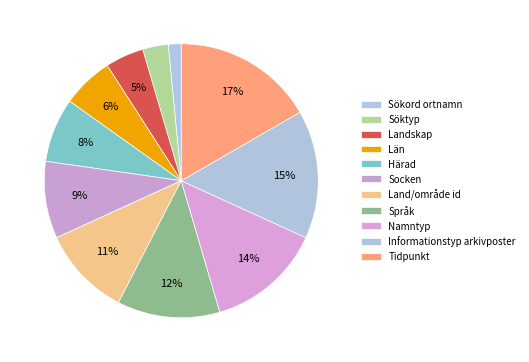

How many segments does this pie chart have?

11